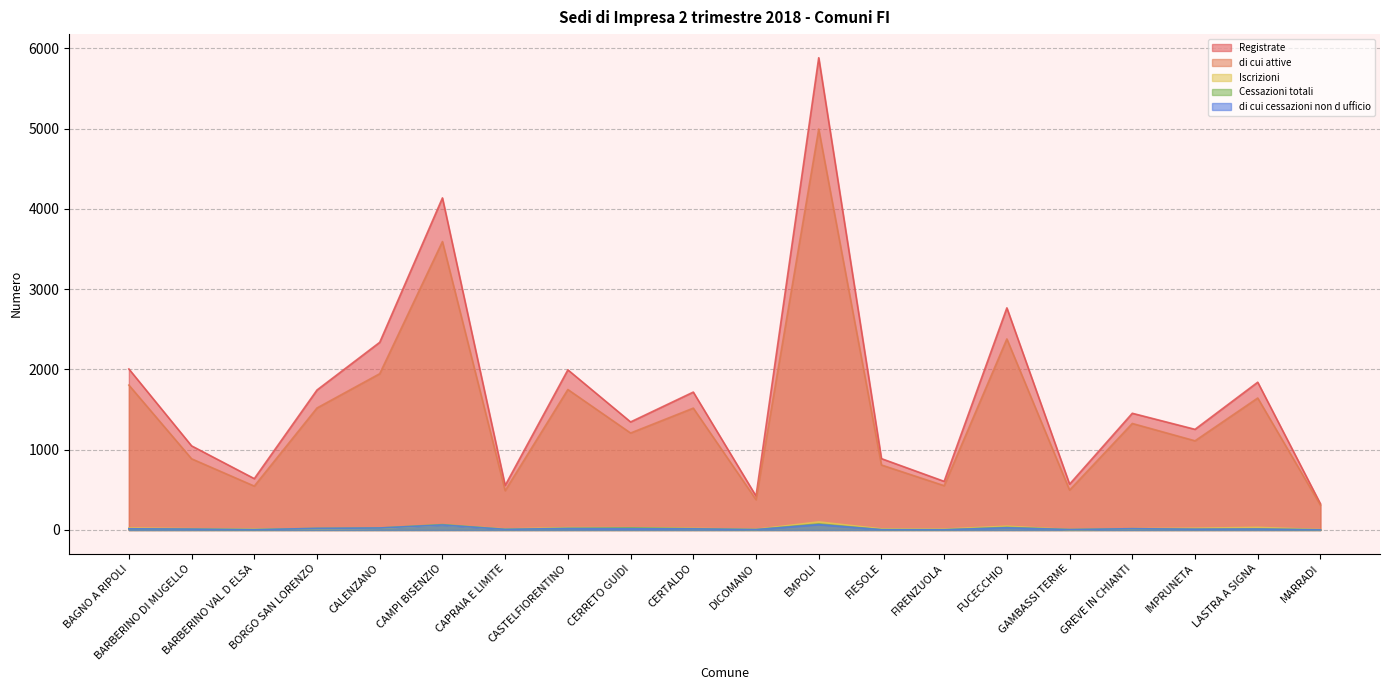

What is the difference between the second highest and second lowest values in the di cui attive series?

3215